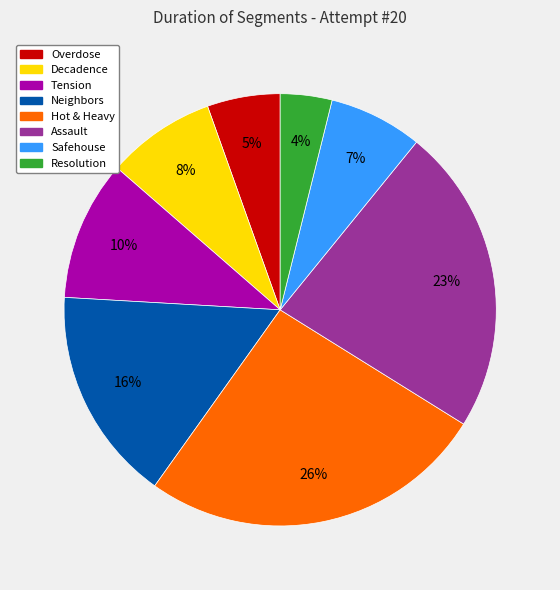

Does Tension account for over 50% of the chart?

No